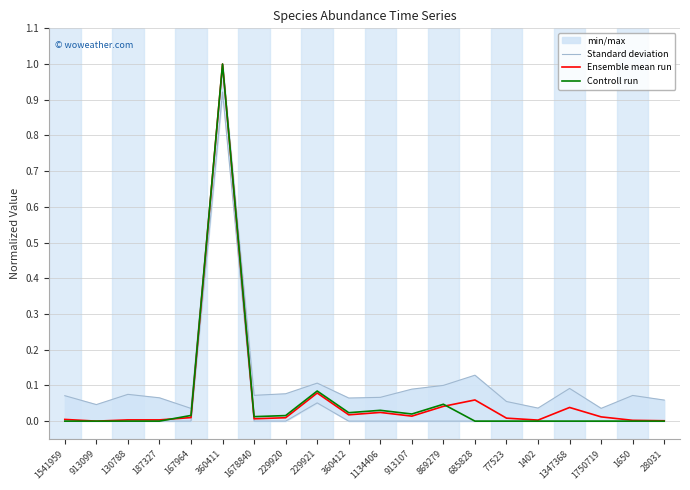

True or false: Standard deviation has a value of 0.1 at 1678840.

True